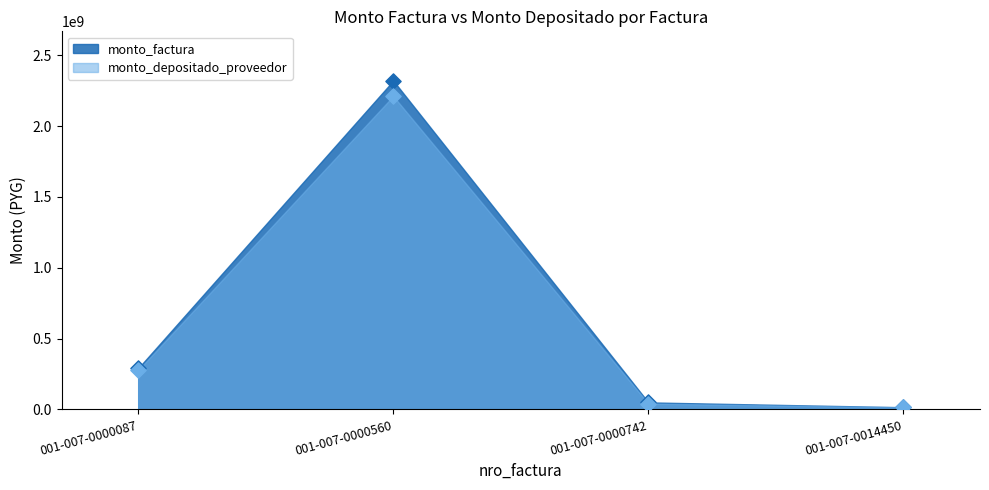

Which series reaches the minimum Y coordinate?

monto_depositado_proveedor